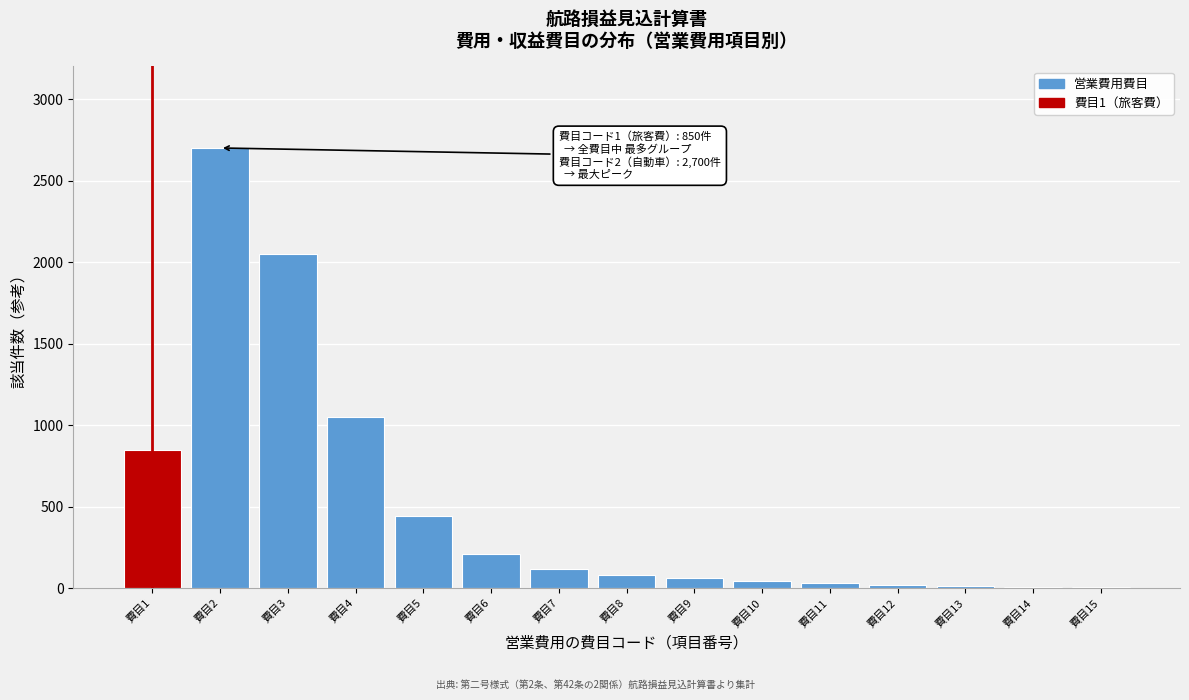

Which has a higher value, 費目5 or 費目2?

費目2